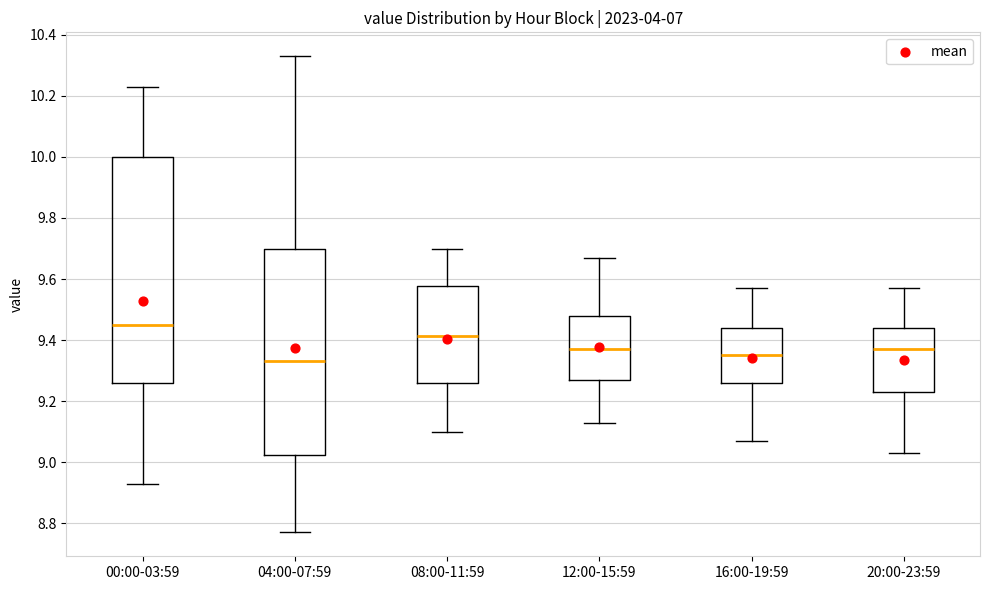

Where does the lower whisker of the box for 08:00-11:59 end on the y-axis? The values are not printed on the chart, so give them approximately, as read against the axis.

9.10